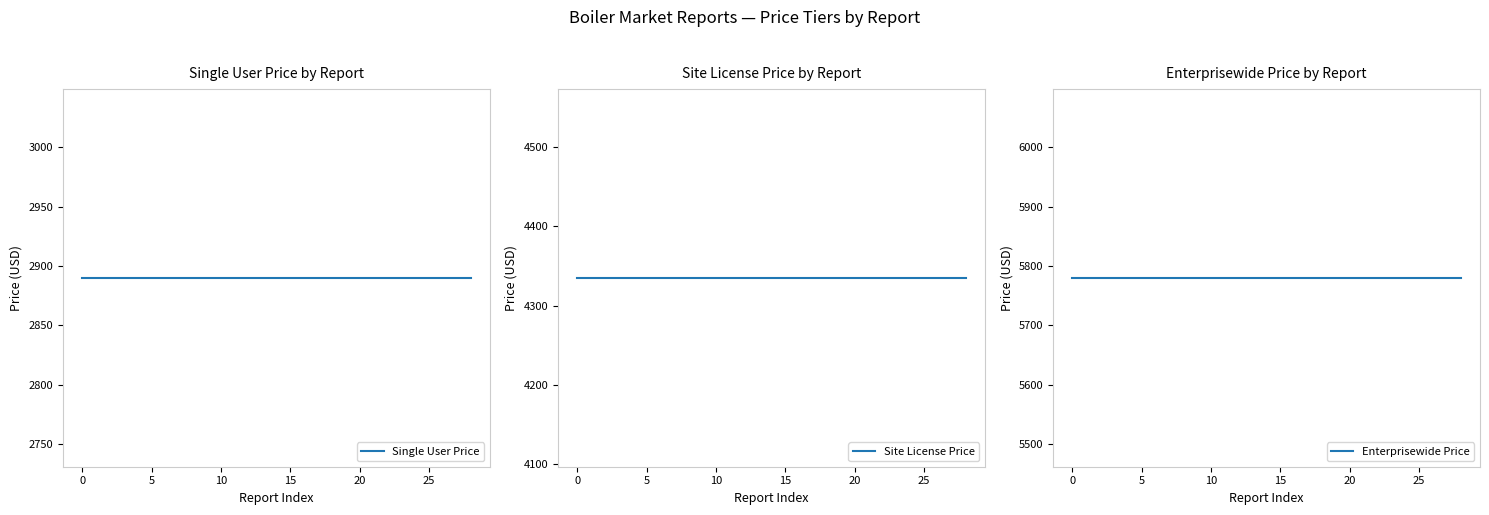

True or false: Site License Price has more than 0 interior local peaks.

False